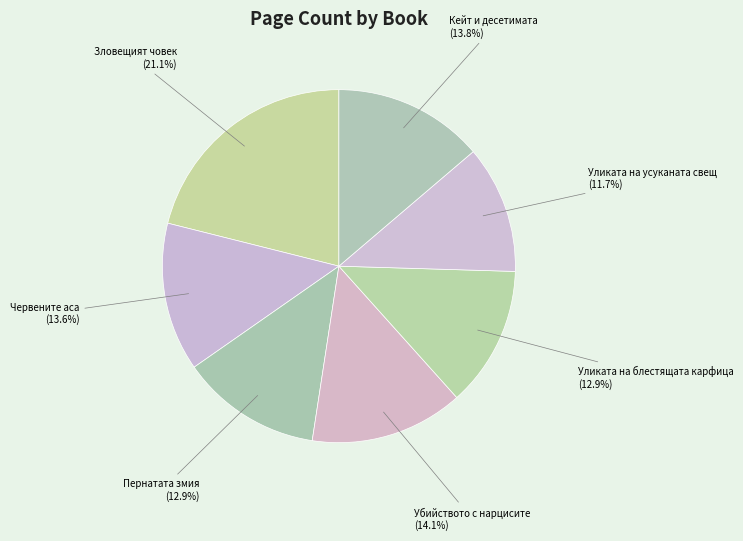

Between Уликата на блестящата карфица and Кейт и десетимата, which is larger?

Кейт и десетимата